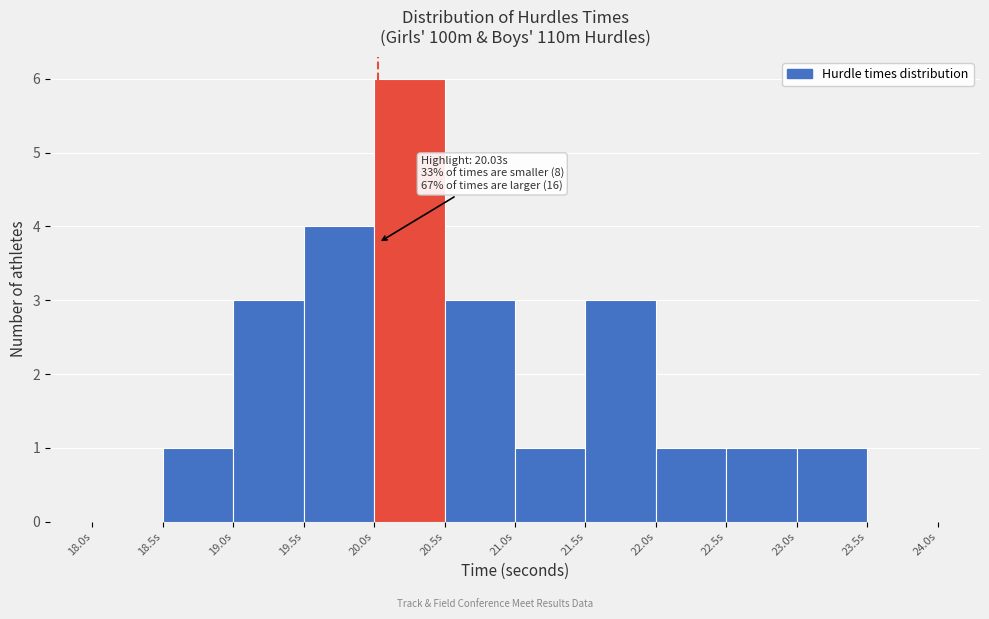

Which range on the x-axis has the tallest bar?

20.0 to 20.5